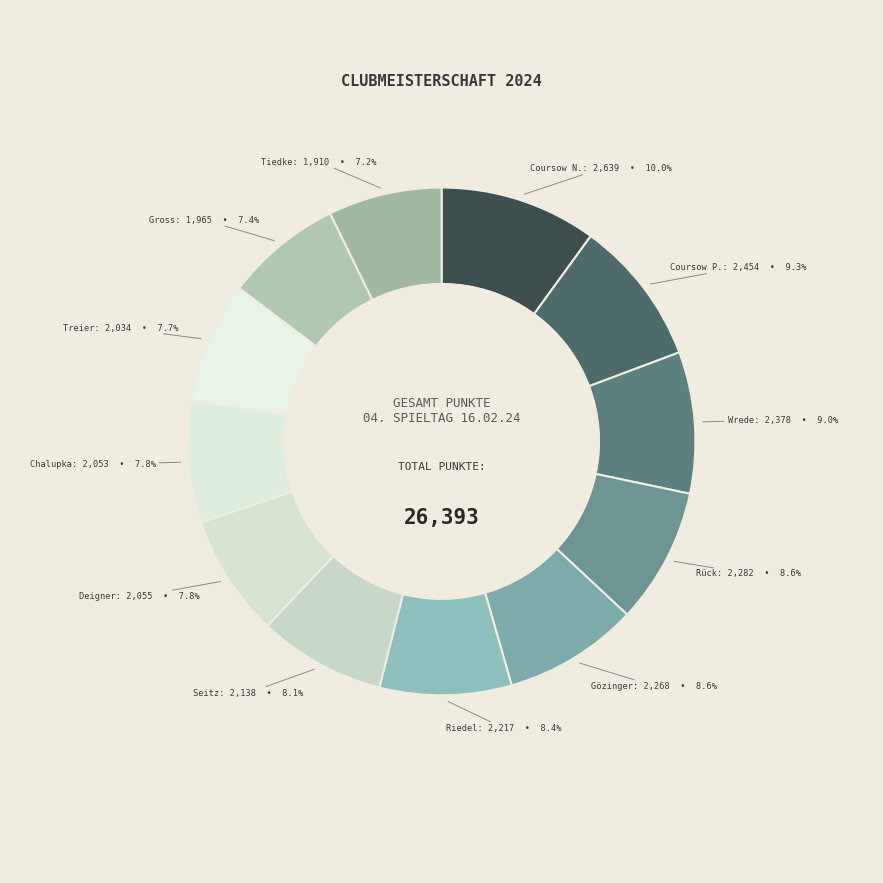

Is there any slice that represents more than half of the pie?

No